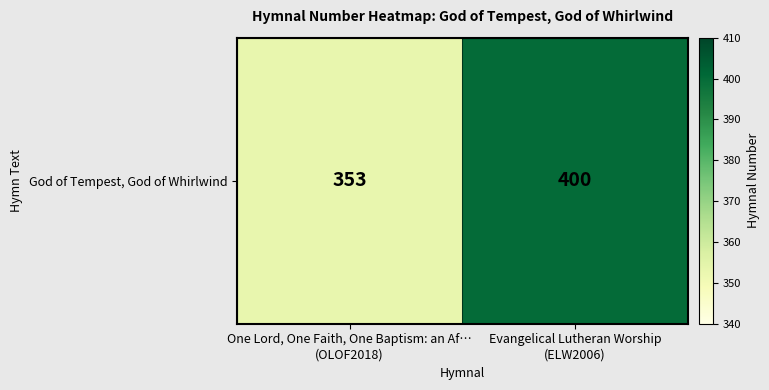

What is the ratio of the value at One Lord, One Faith, One Baptism: an Af…
(OLOF2018) to the value at Evangelical Lutheran Worship
(ELW2006)?

0.9